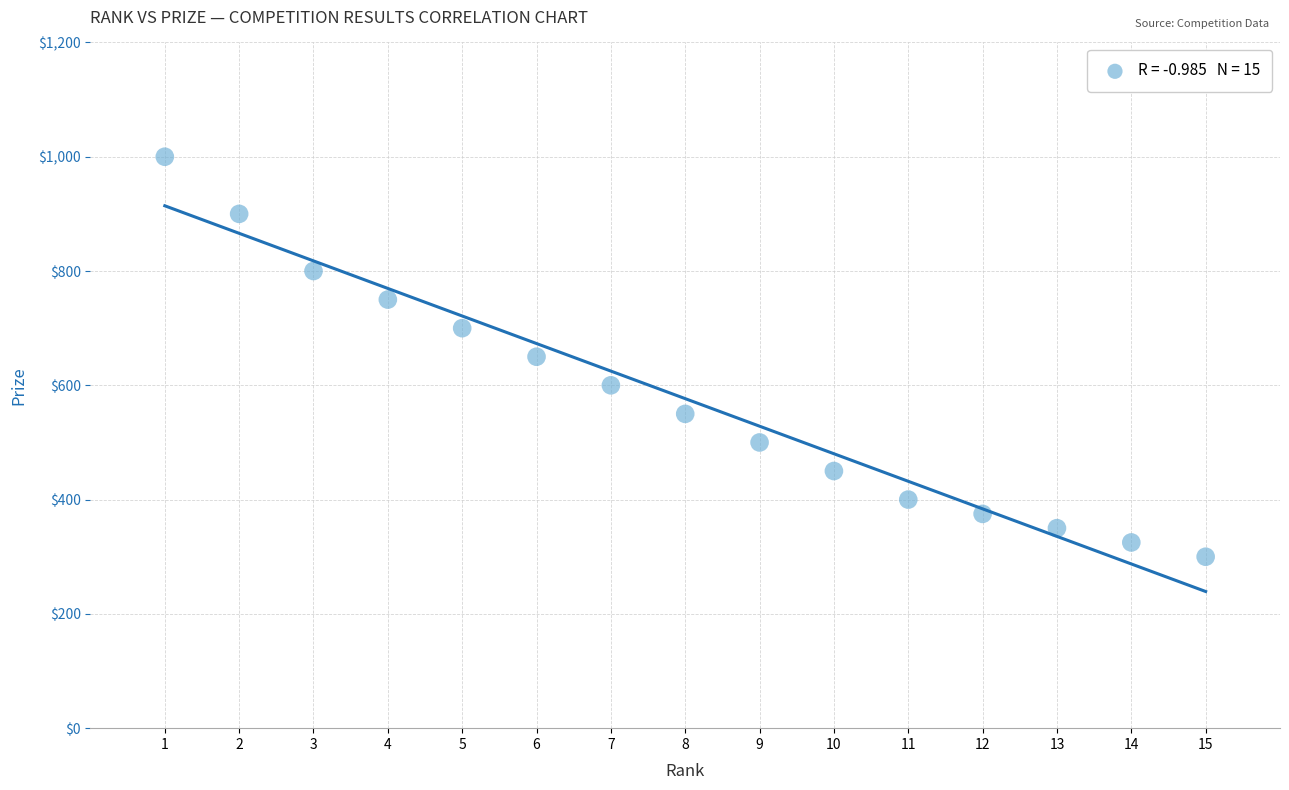

What is the range of Y values (max minus min)?

700